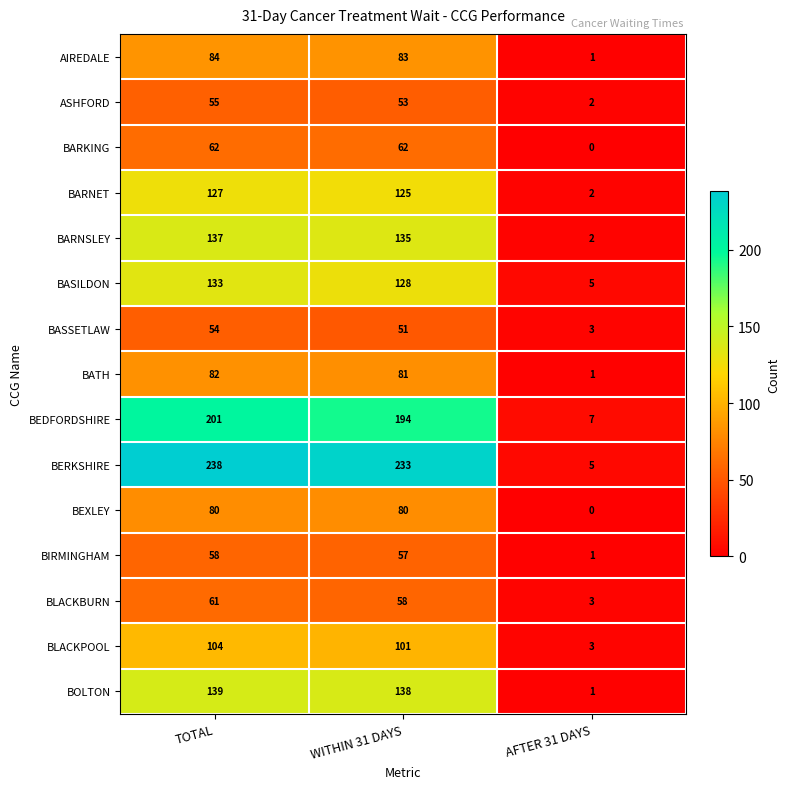

Is it true that BIRMINGHAM equals 1 at AFTER 31 DAYS?

True